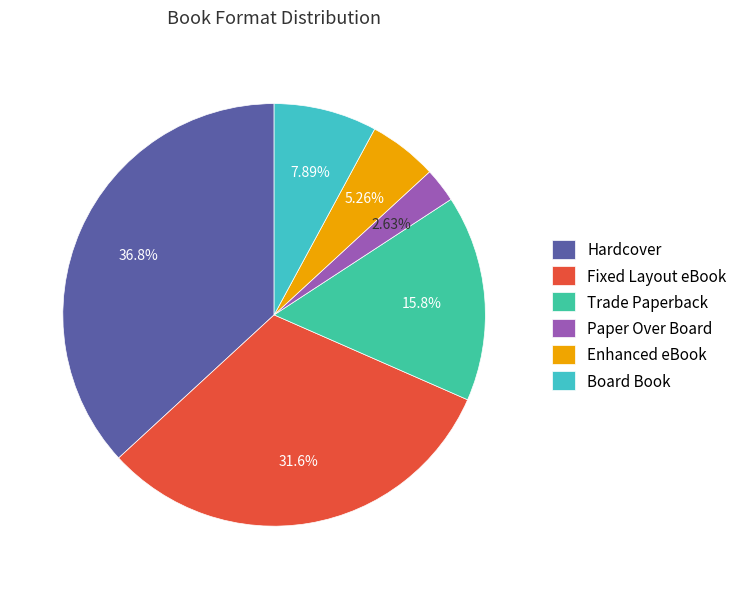

To the nearest percent, what percentage of the pie is Hardcover?

37%